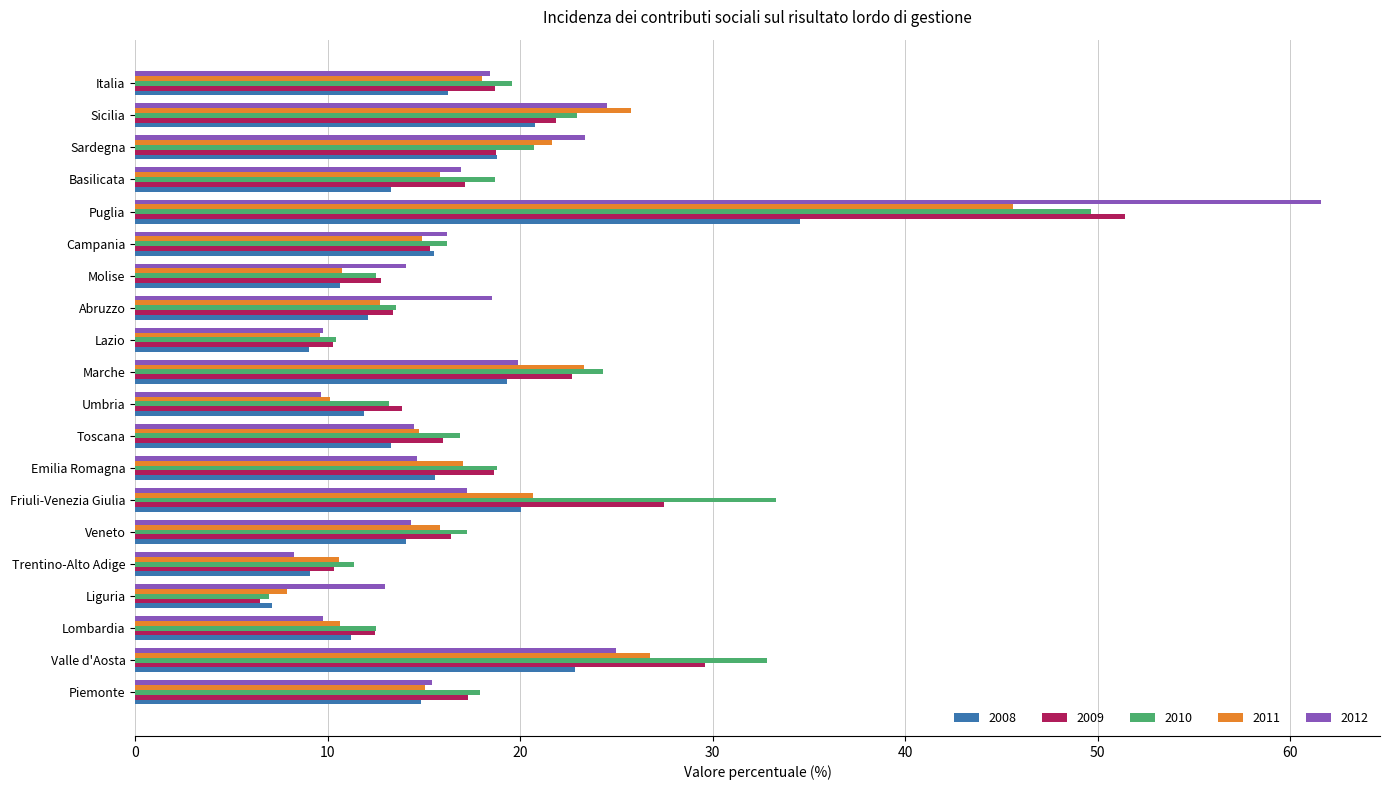

What is the maximum value shown in the chart?

61.6